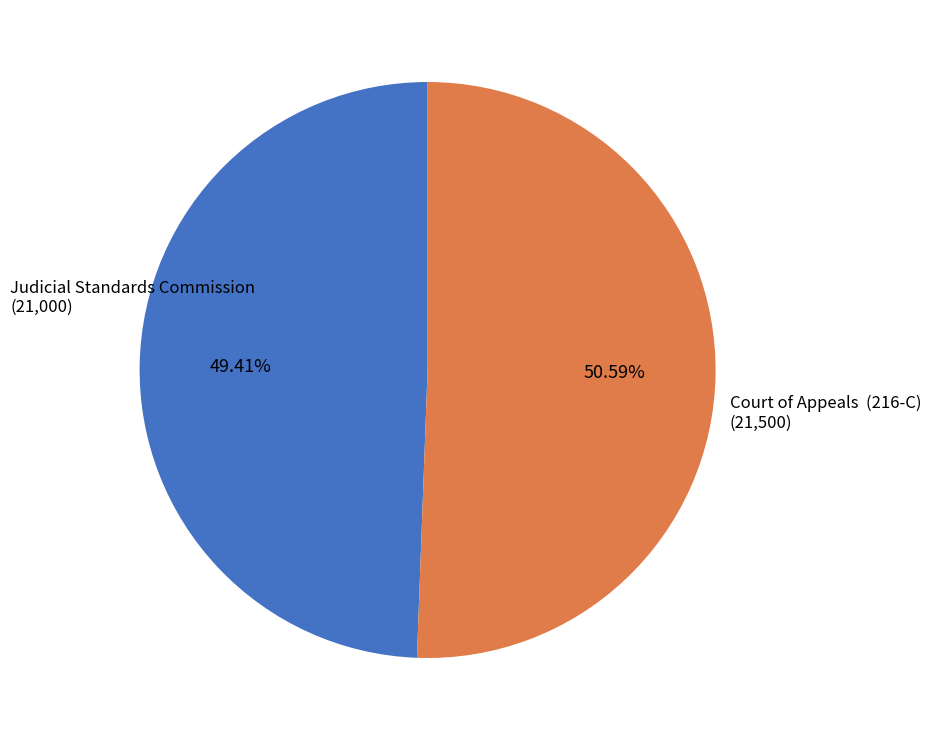

Is there any slice that represents more than half of the pie?

Yes